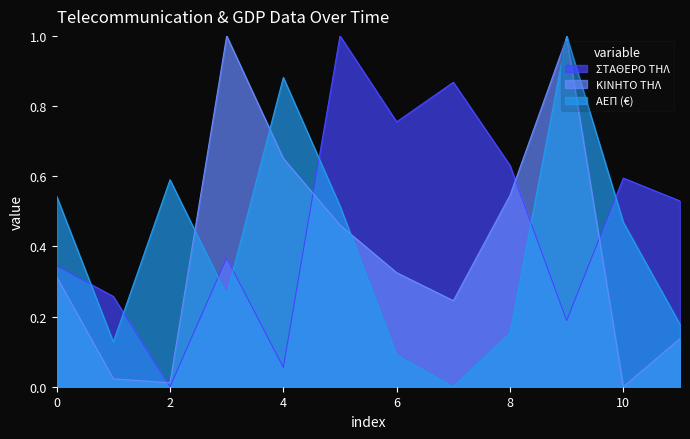

True or false: ΚΙΝΗΤΟ ΤΗΛ and ΣΤΑΘΕΡΟ ΤΗΛ cross at least once.

True